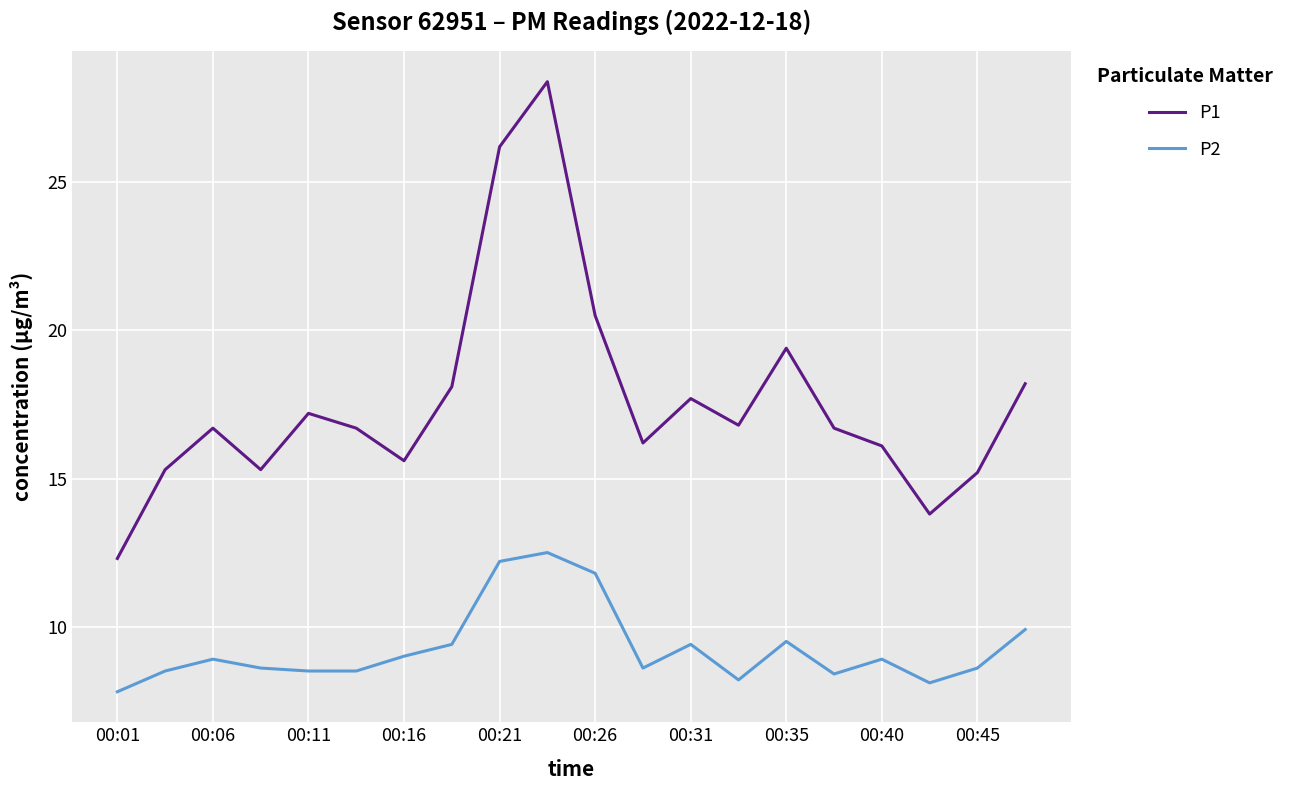

True or false: P2 and P1 intersect in this chart.

False